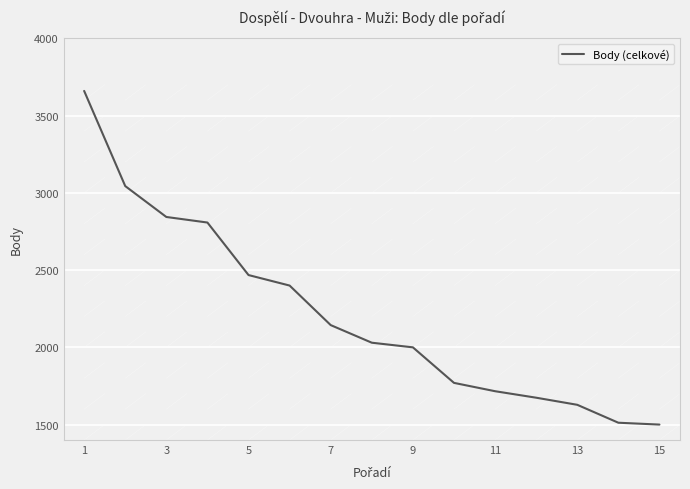

What is the difference between the maximum and minimum values?

2160